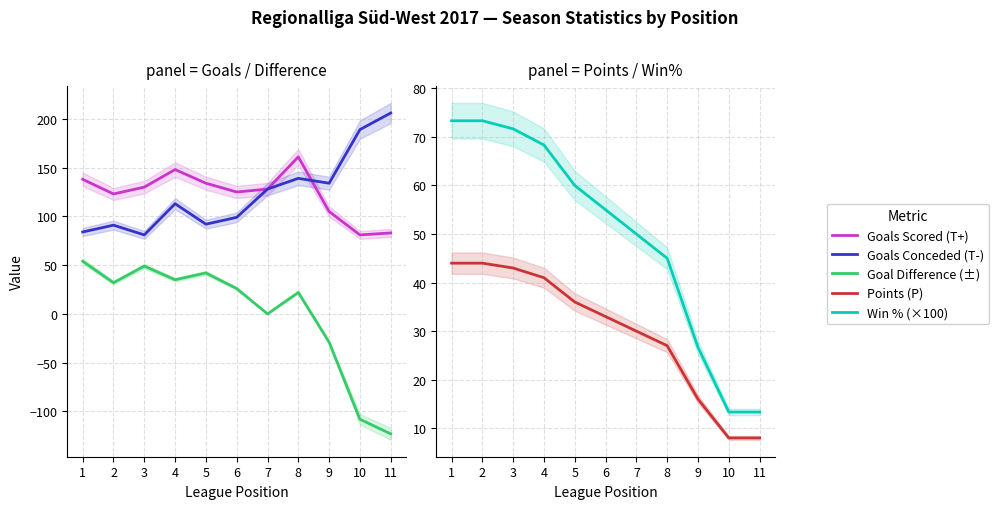

What are all the series names shown in the legend?

Goals Scored (T+), Goals Conceded (T-), Goal Difference (±), Points (P), Win % (×100)